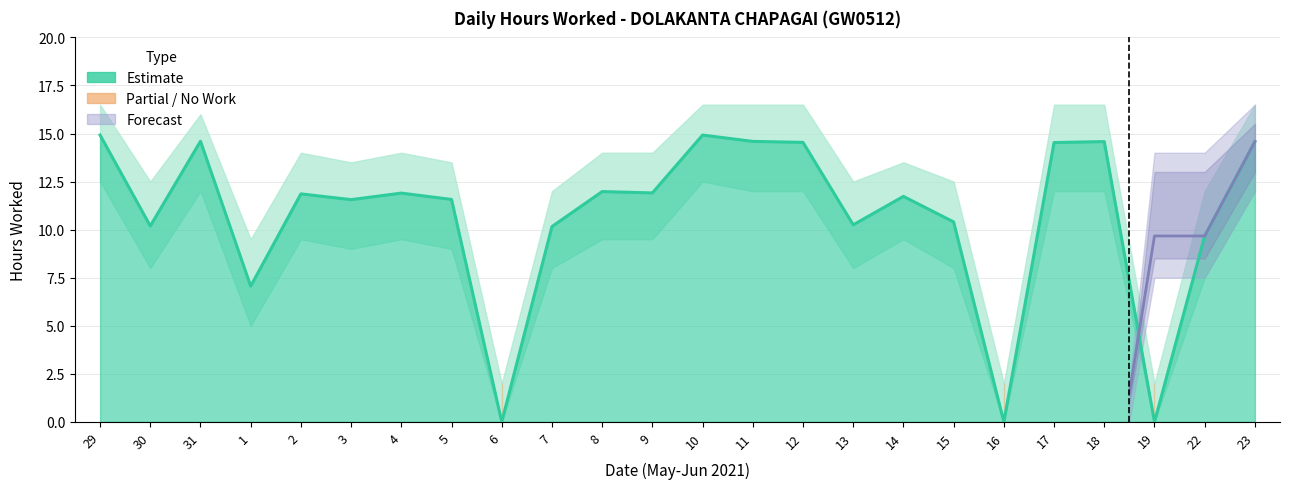

Reading left to right, list all the values displayed in this chart.

Hours Worked: 29=14.9	30=10.2	31=14.6	1=7.1	2=11.9	3=11.6	4=11.9	5=11.6	6=0.0	7=10.2	8=12.0	9=11.9	10=14.9	11=14.6	12=14.5	13=10.2	14=11.7	15=10.4	16=0.0	17=14.5	18=14.6	19=0.0	22=9.7	23=14.6
Lower Bound: 29=12.5	30=8.0	31=12.0	1=5.0	2=9.5	3=9.0	4=9.5	5=9.0	6=0.0	7=8.0	8=9.5	9=9.5	10=12.5	11=12.0	12=12.0	13=8.0	14=9.5	15=8.0	16=0.0	17=12.0	18=12.0	19=0.0	22=7.5	23=12.0
Upper Bound: 29=16.5	30=12.5	31=16.0	1=9.5	2=14.0	3=13.5	4=14.0	5=13.5	6=2.0	7=12.0	8=14.0	9=14.0	10=16.5	11=16.5	12=16.5	13=12.5	14=13.5	15=12.5	16=2.0	17=16.5	18=16.5	19=2.0	22=12.0	23=16.5